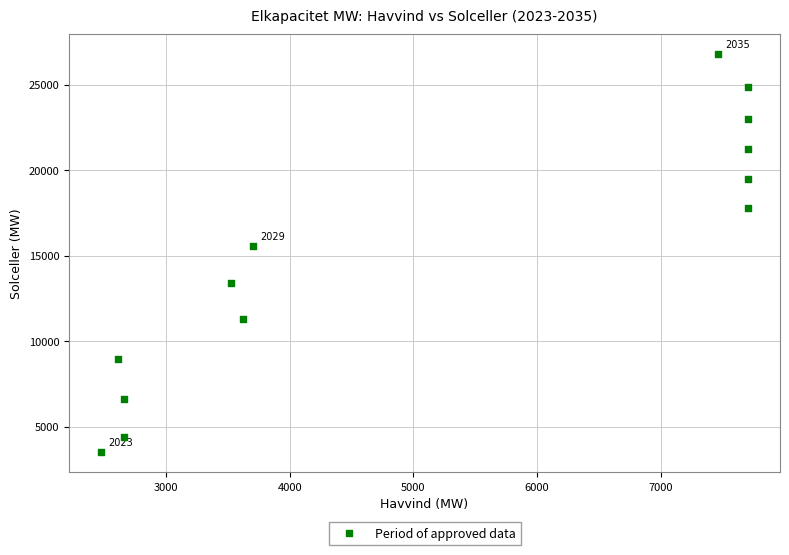

What is the range of Y values (max minus min)?

23301